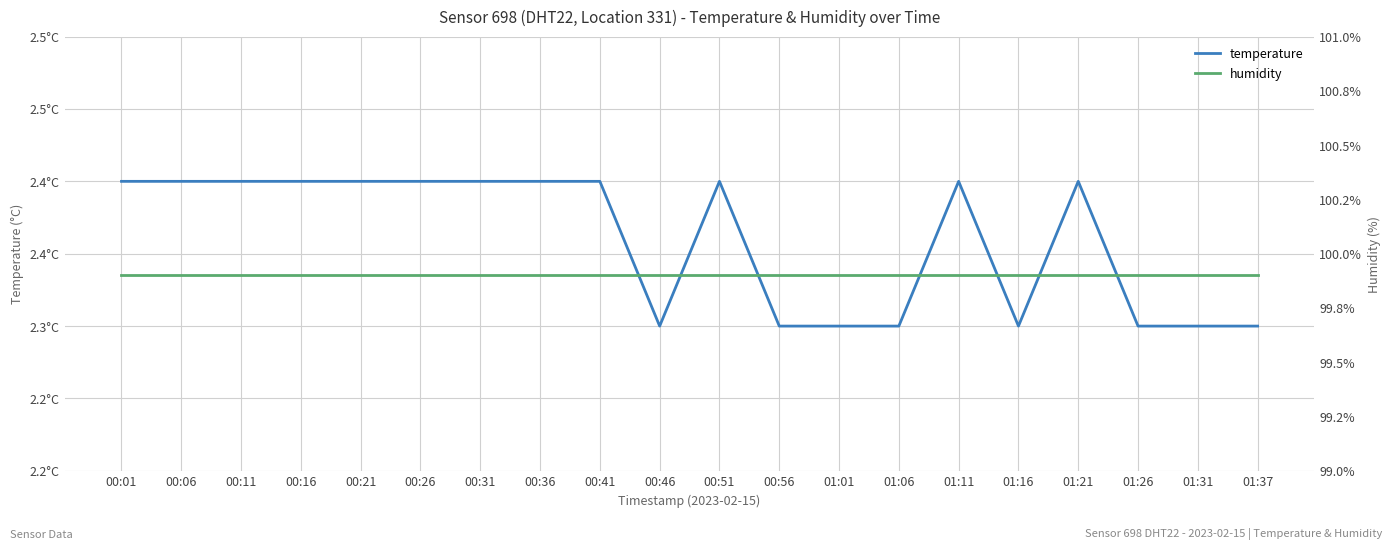

What is the minimum value for humidity?

99.9